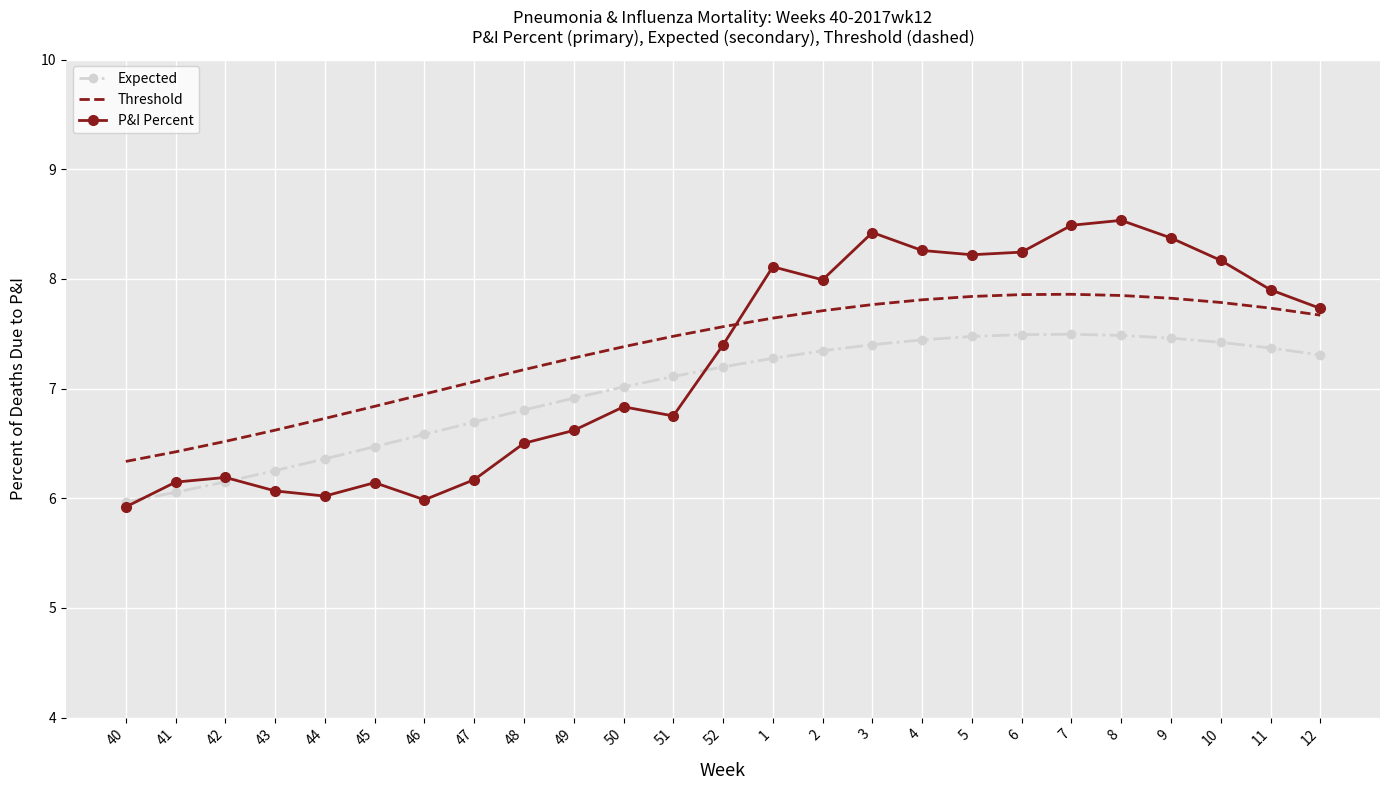

Where do P&I Percent and Threshold first cross each other?

52 and 1